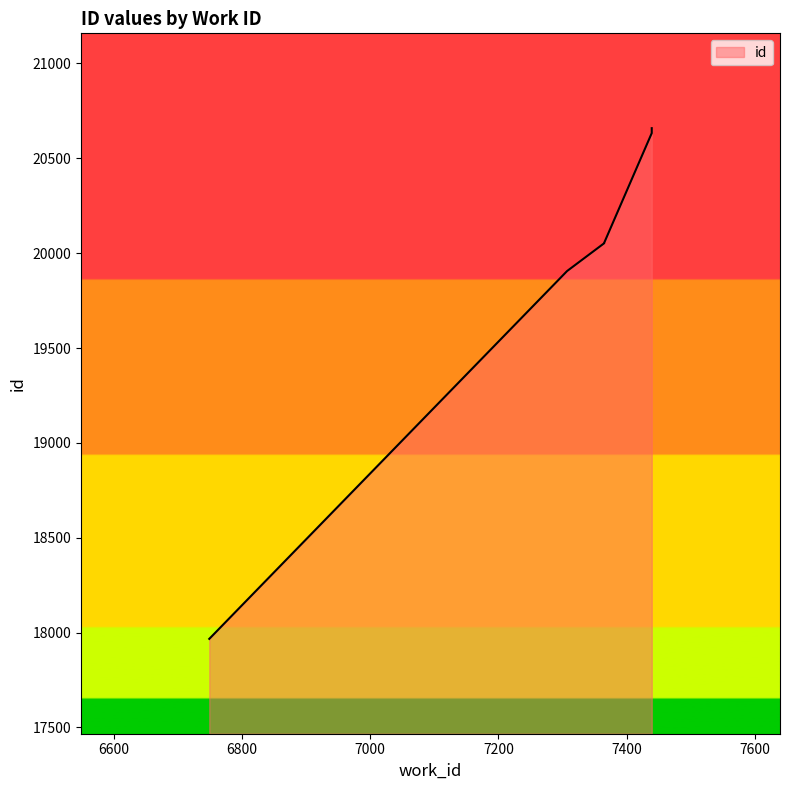

What is the difference between the values at 7307 and 7365?

150